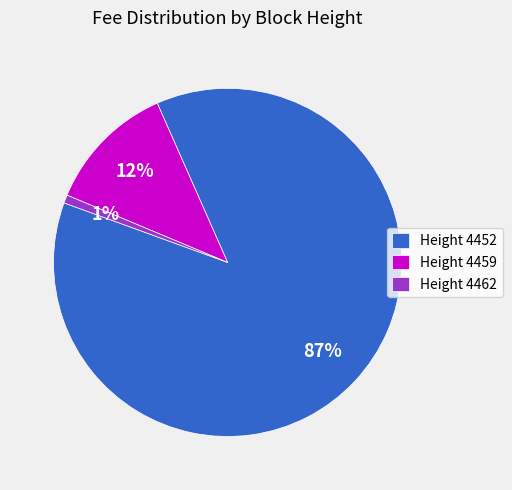

To the nearest percent, what is the average slice percentage?

33%